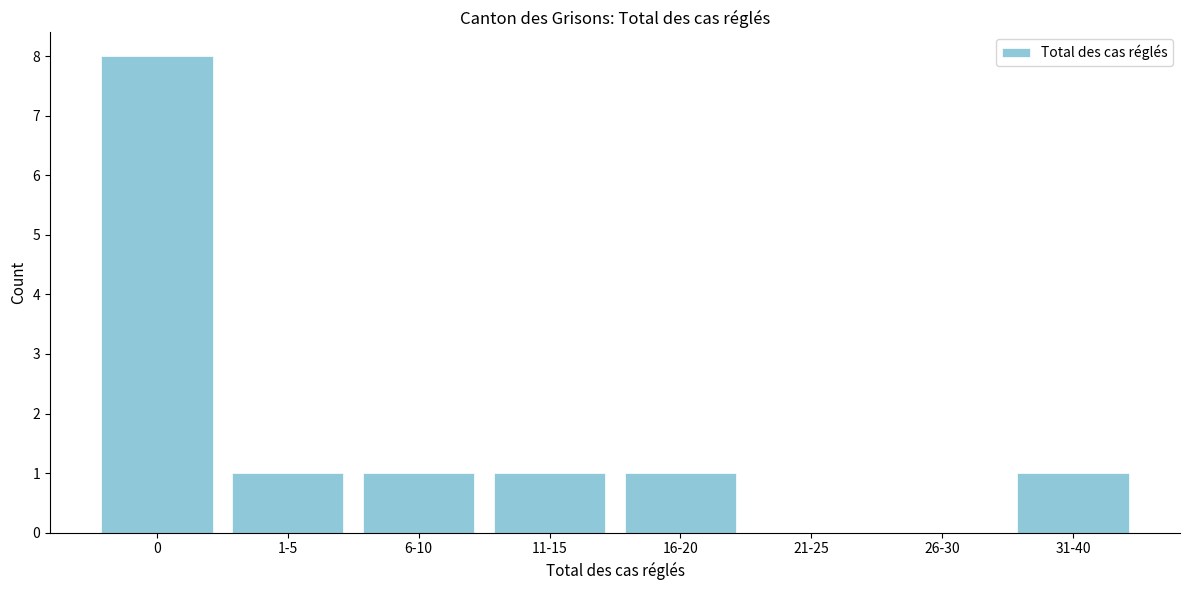

Reading left to right, what are all the values shown in this chart?

0=8	1-5=1	6-10=1	11-15=1	16-20=1	21-25=0	26-30=0	31-40=1